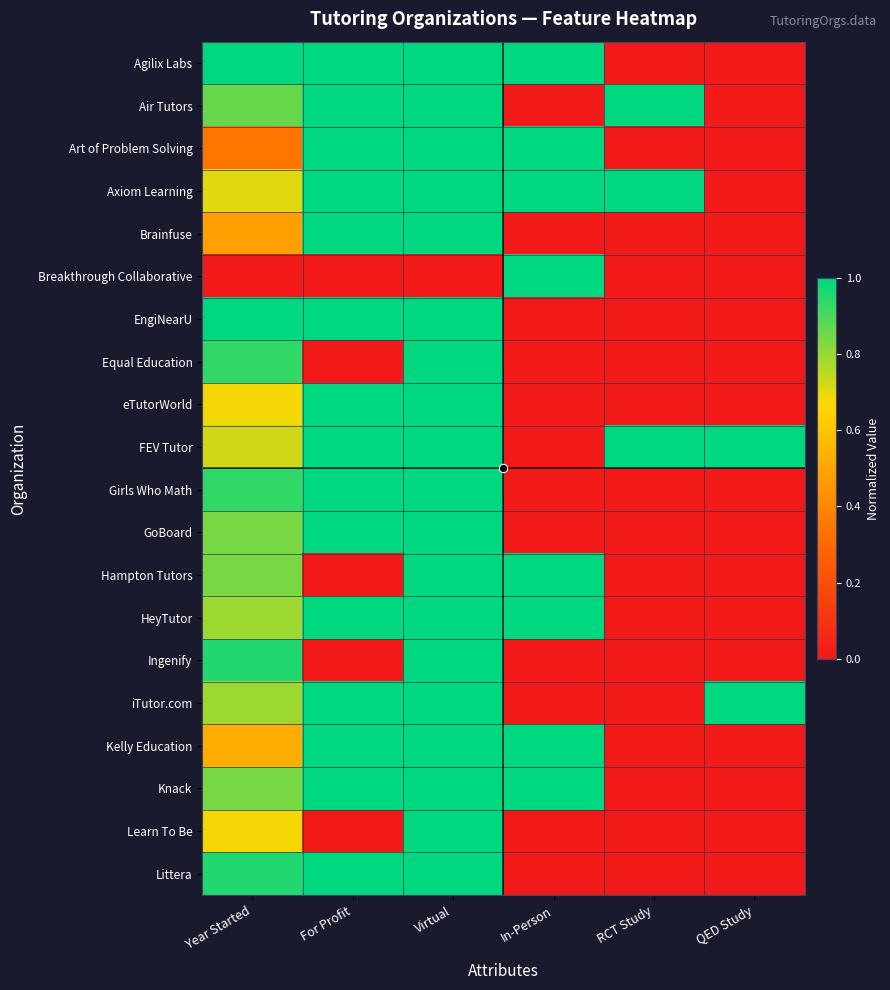

Which series has the widest spread of values?

Agilix Labs